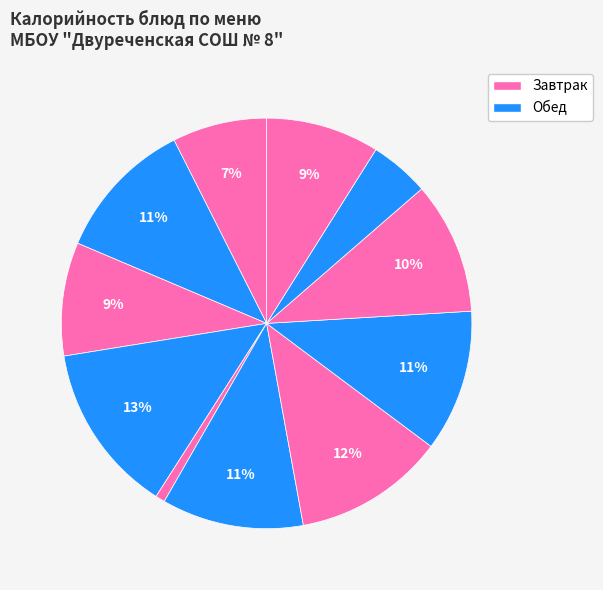

Does any single category account for the majority?

No